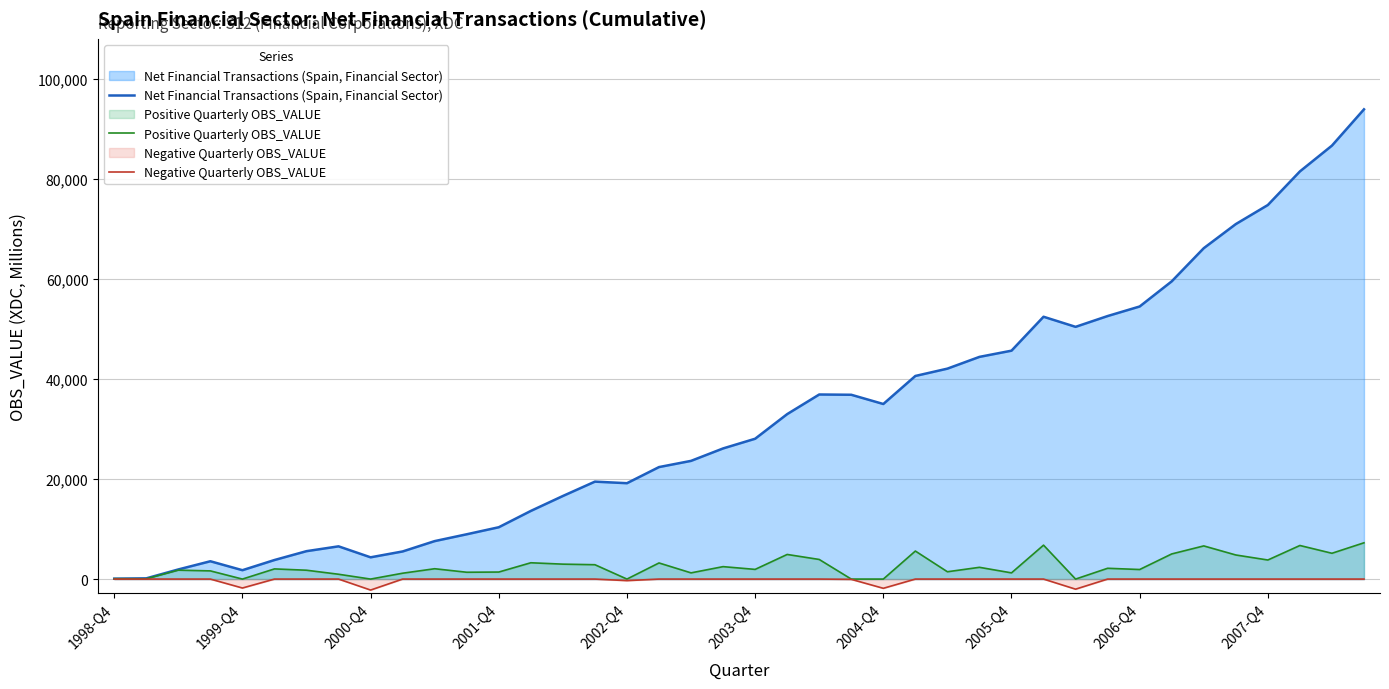

List the series in order of their peak value, highest first.

Net Financial Transactions (Spain, Financial Sector), Positive Quarterly OBS_VALUE, Negative Quarterly OBS_VALUE